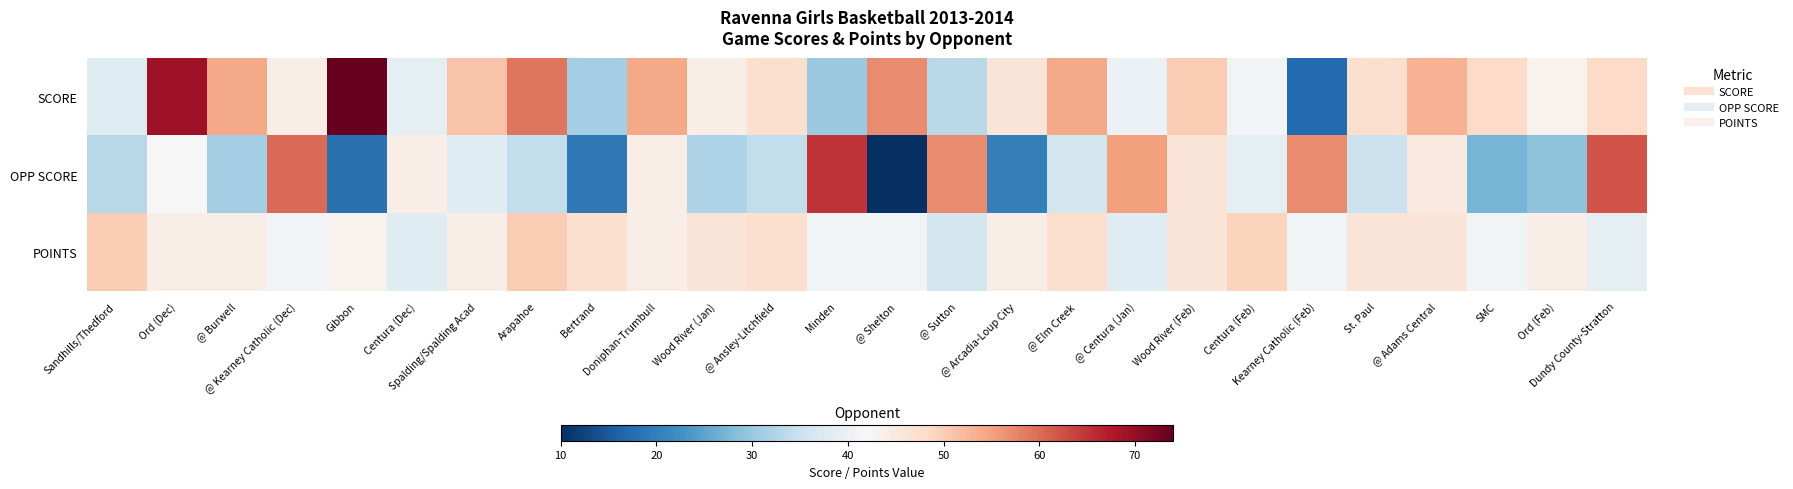

Reading left to right, what are all the values shown in this chart?

SCORE: Sandhills/Thedford=38	Ord (Dec)=69	@ Burwell=54	@ Kearney Catholic (Dec)=44	Gibbon=74	Centura (Dec)=39	Spalding/Spalding Acad=51	Arapahoe=59	Bertrand=31	Doniphan-Trumbull=54	Wood River (Jan)=44	@ Ansley-Litchfield=47	Minden=30	@ Shelton=57	@ Sutton=33	@ Arcadia-Loup City=46	@ Elm Creek=54	@ Centura (Jan)=40	Wood River (Feb)=50	Centura (Feb)=41	Kearney Catholic (Feb)=17	St. Paul=47	@ Adams Central=53	SMC=48	Ord (Feb)=43	Dundy County-Stratton=48
OPP SCORE: Sandhills/Thedford=33	Ord (Dec)=42	@ Burwell=31	@ Kearney Catholic (Dec)=60	Gibbon=18	Centura (Dec)=44	Spalding/Spalding Acad=38	Arapahoe=34	Bertrand=19	Doniphan-Trumbull=44	Wood River (Jan)=32	@ Ansley-Litchfield=34	Minden=65	@ Shelton=10	@ Sutton=57	@ Arcadia-Loup City=20	@ Elm Creek=36	@ Centura (Jan)=55	Wood River (Feb)=46	Centura (Feb)=39	Kearney Catholic (Feb)=57	St. Paul=35	@ Adams Central=45	SMC=27	Ord (Feb)=29	Dundy County-Stratton=62
POINTS: Sandhills/Thedford=50	Ord (Dec)=44	@ Burwell=44	@ Kearney Catholic (Dec)=41	Gibbon=43	Centura (Dec)=38	Spalding/Spalding Acad=44	Arapahoe=50	Bertrand=47	Doniphan-Trumbull=44	Wood River (Jan)=46	@ Ansley-Litchfield=47	Minden=41	@ Shelton=41	@ Sutton=36	@ Arcadia-Loup City=44	@ Elm Creek=47	@ Centura (Jan)=38	Wood River (Feb)=46	Centura (Feb)=49	Kearney Catholic (Feb)=41	St. Paul=46	@ Adams Central=46	SMC=41	Ord (Feb)=44	Dundy County-Stratton=39